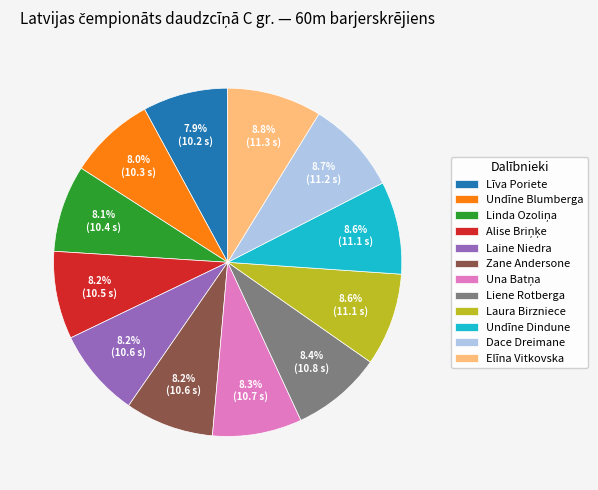

What percentage is NOT represented by Elīna Vitkovska?

91.2%